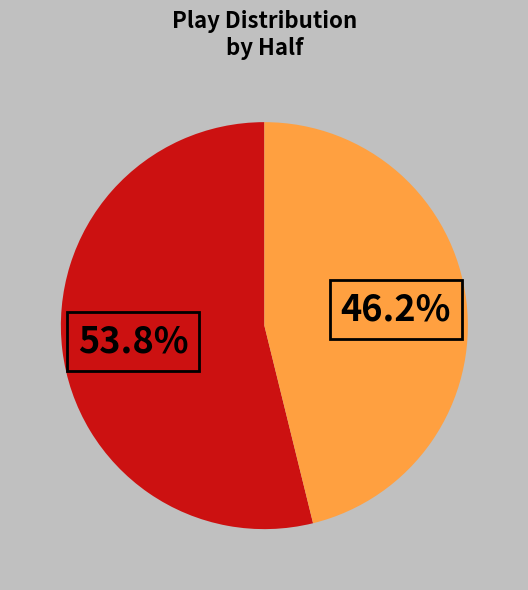

Is there any slice that represents more than half of the pie?

Yes